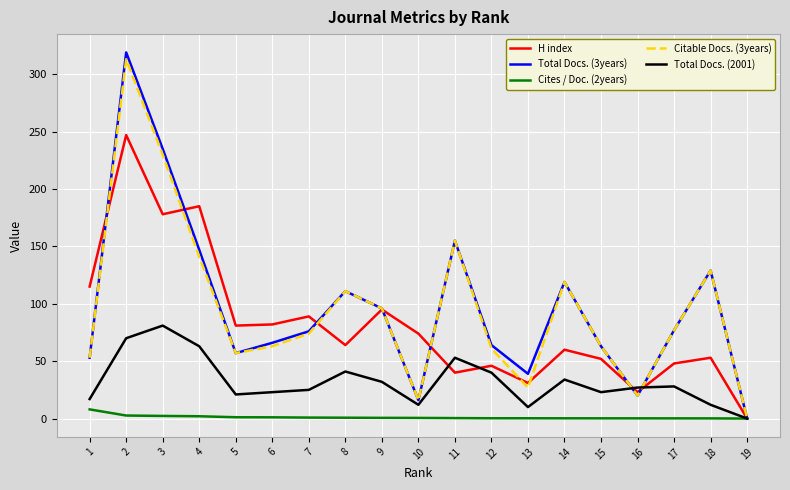

At which label does H index reach its minimum?

19